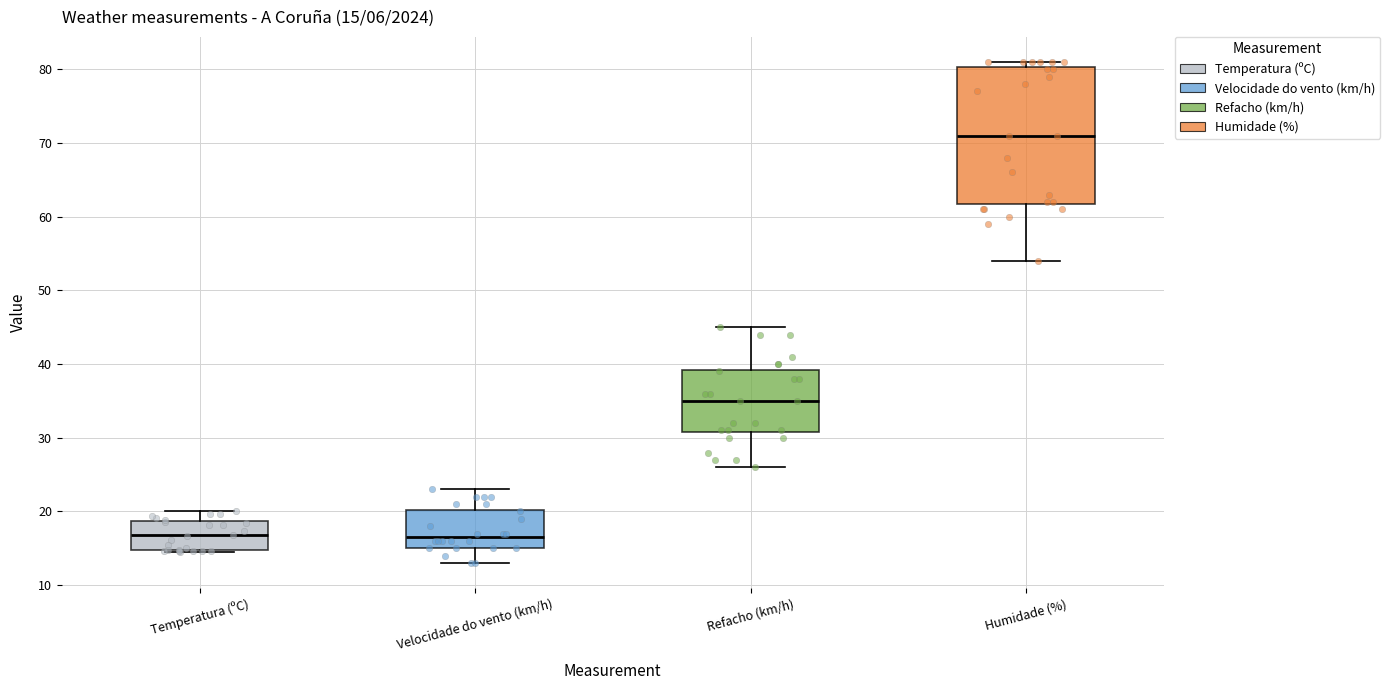

Which box has the highest median line?

Humidade (%)